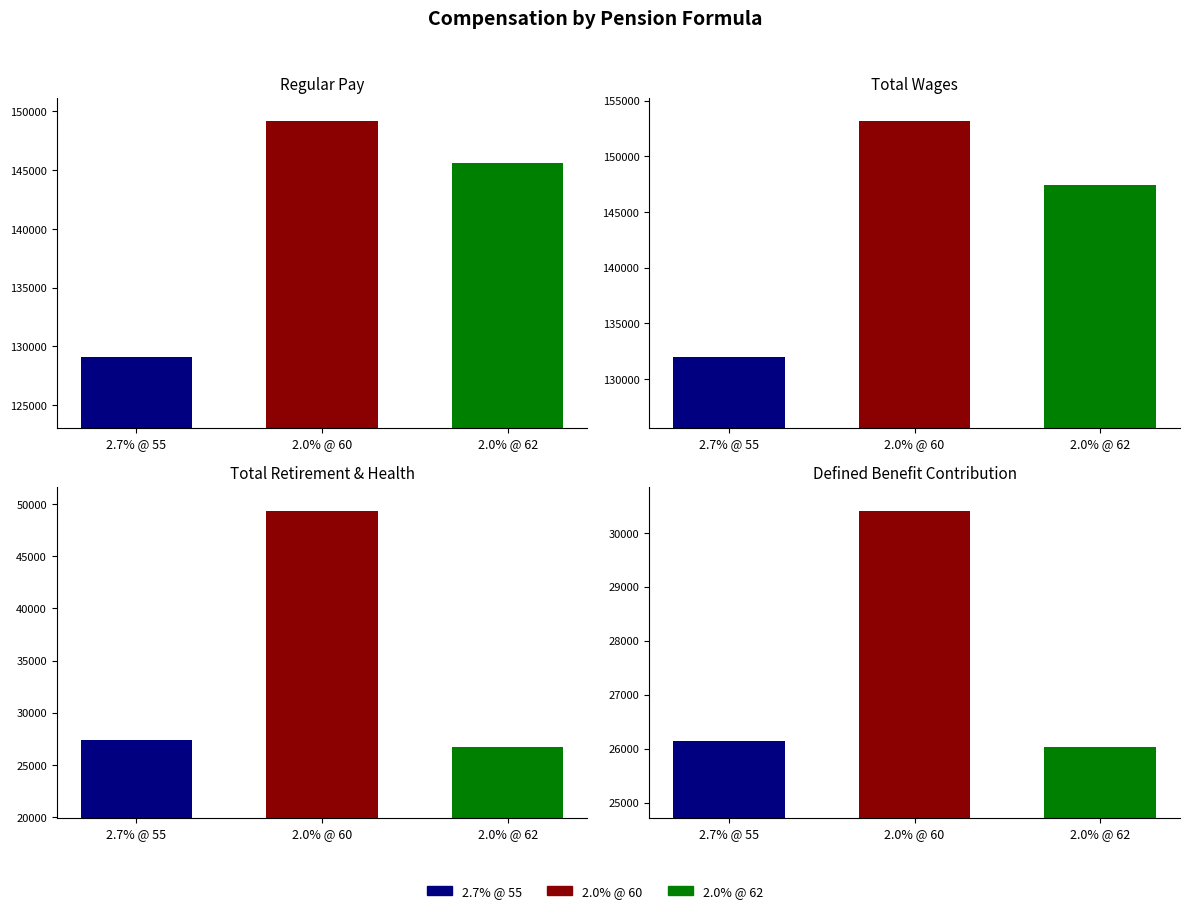

What is the total value across all series at 2.0% @ 60?

382058